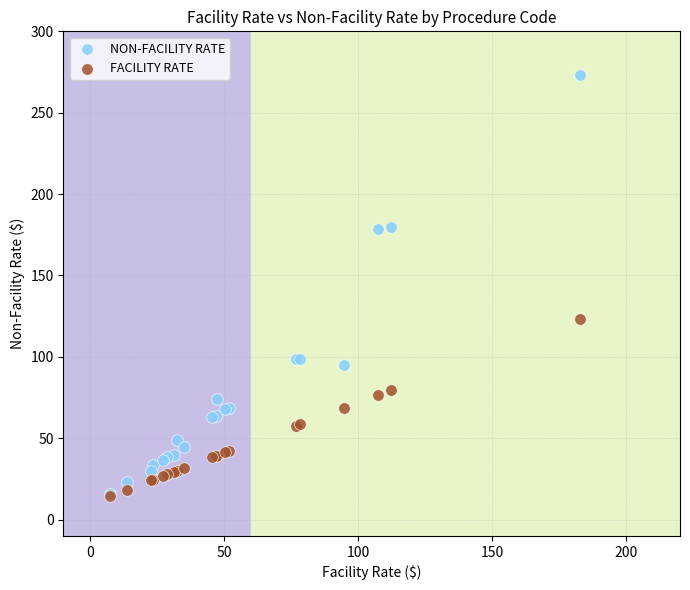

In the NON-FACILITY RATE series, what Y value is closest to 144?

178.3